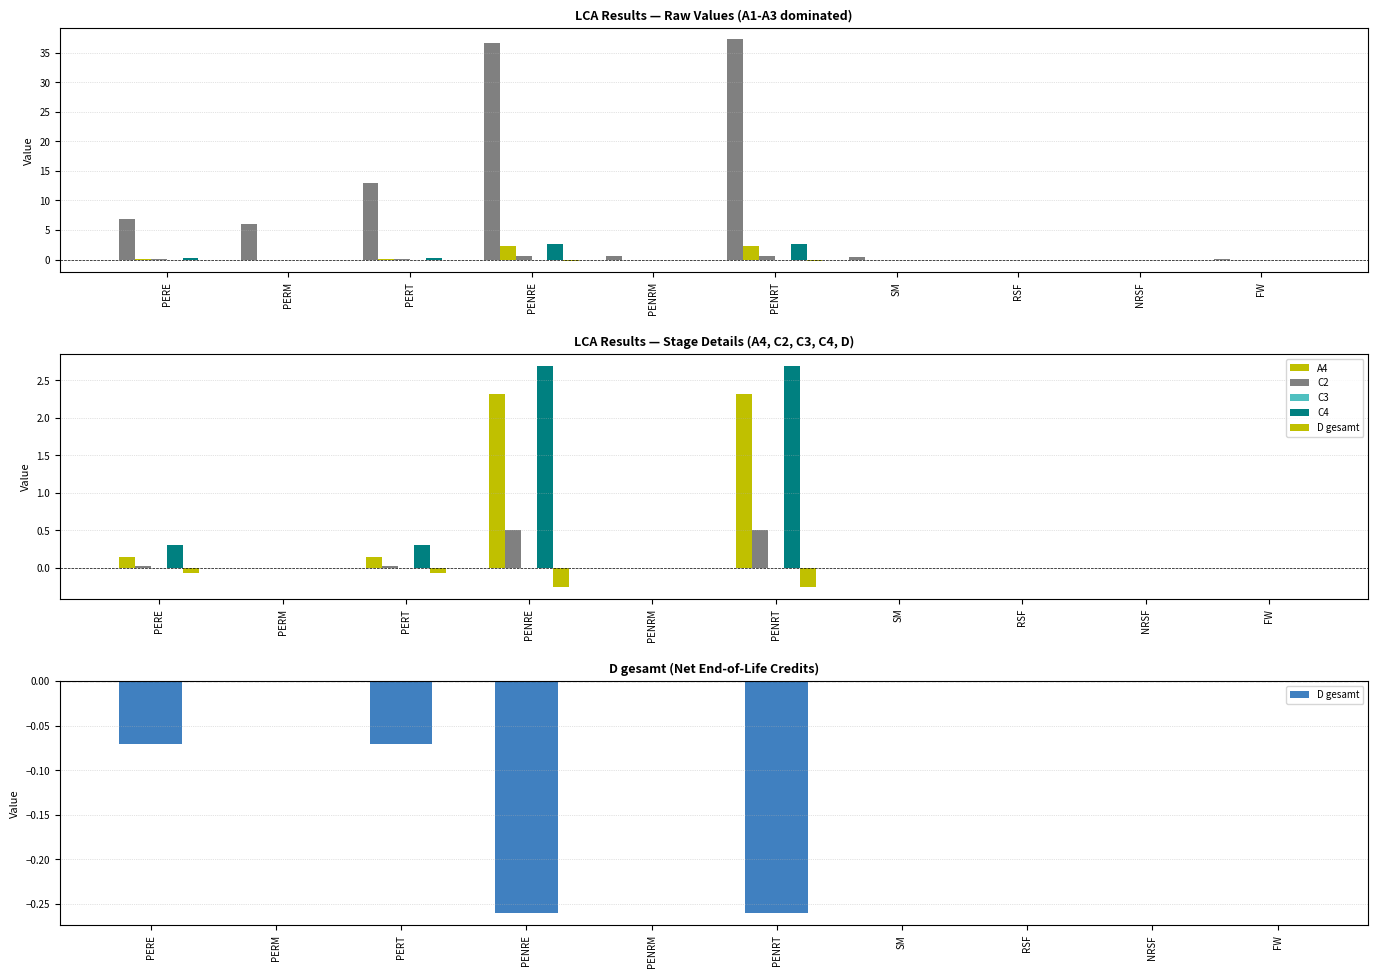

Is it true that C2 equals 0.0 at PENRM?

True